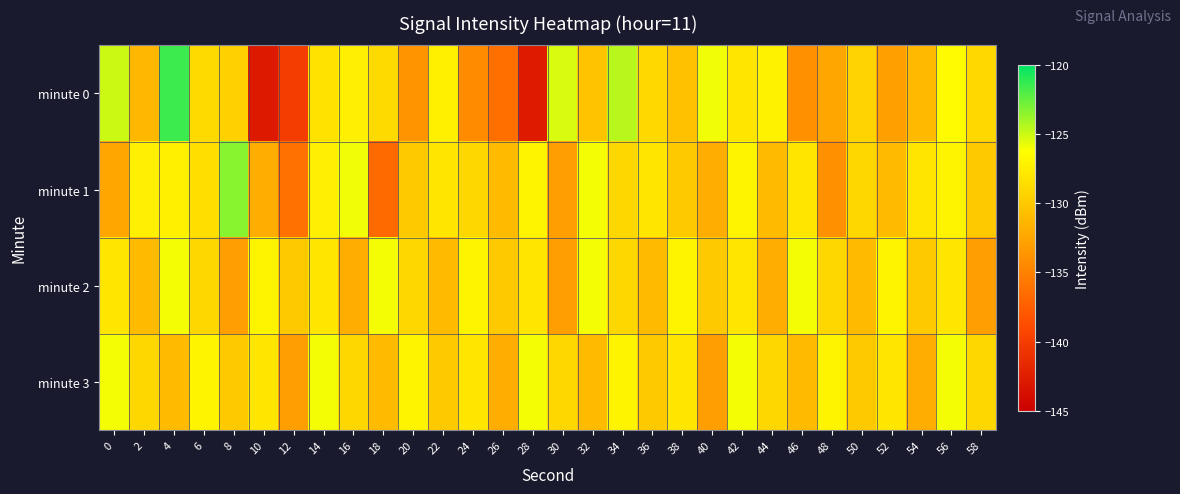

Which series has the widest spread of values?

minute 0